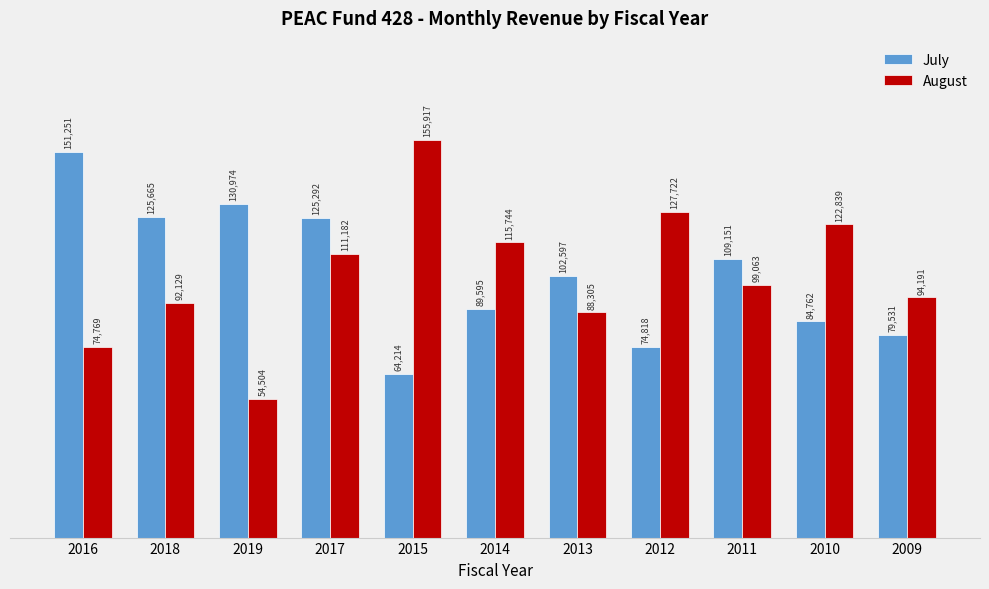

True or false: July has a value of 49379.8 at 2017.

False